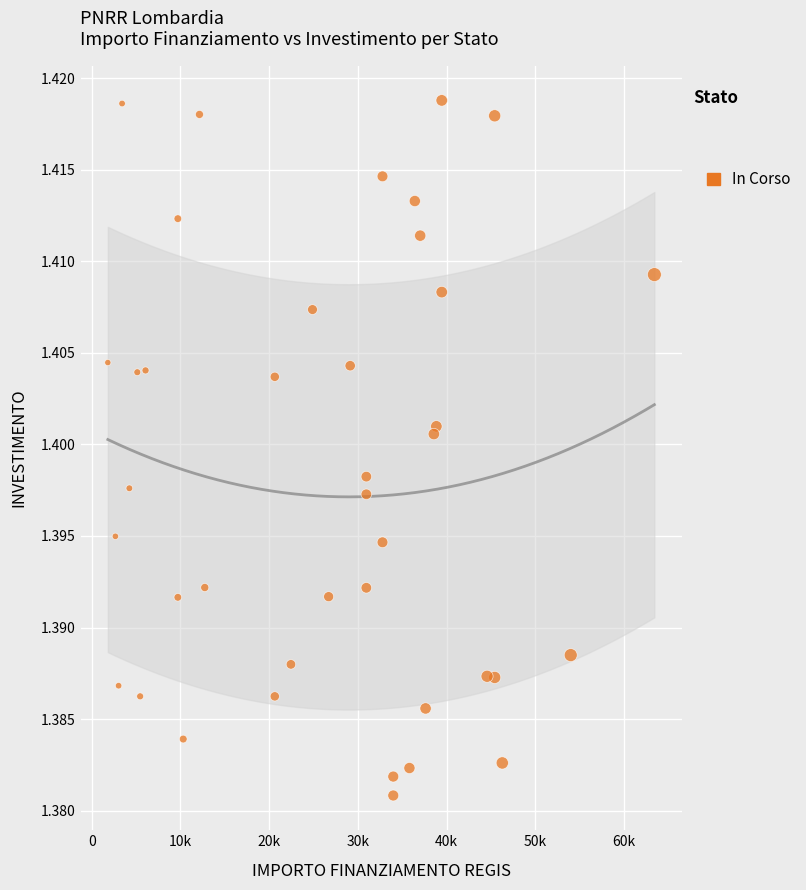

What is the range of X values (max minus min)?

61597.0